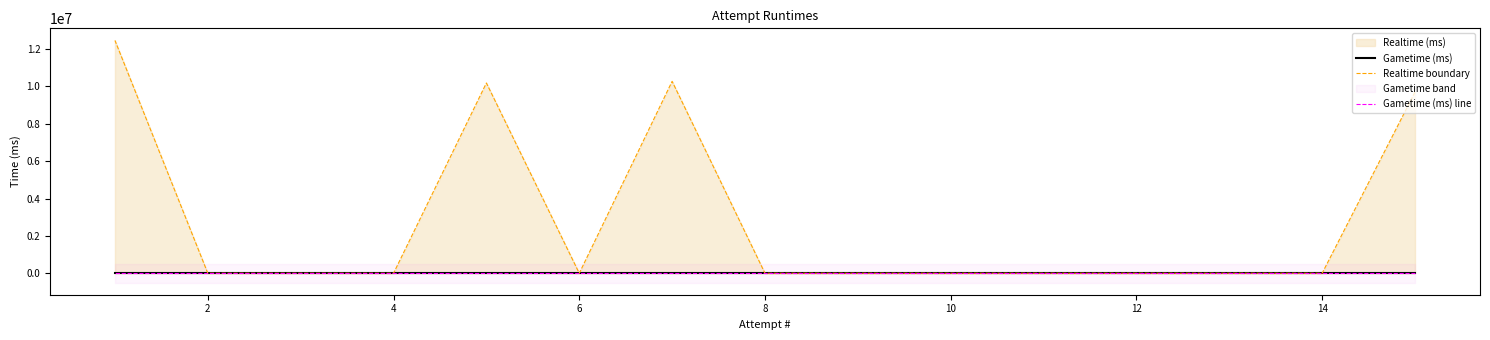

True or false: Gametime (ms) line and Gametime (ms) intersect in this chart.

False